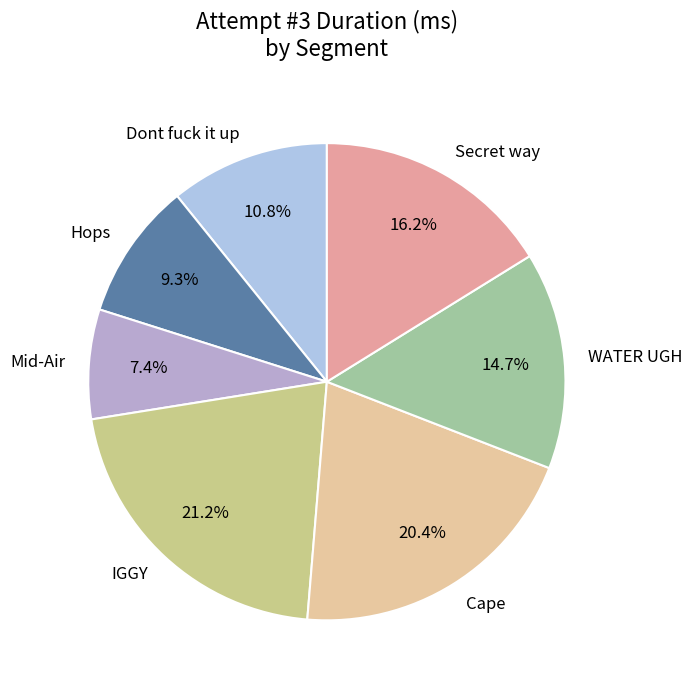

Which has a higher value, IGGY or Dont fuck it up?

IGGY